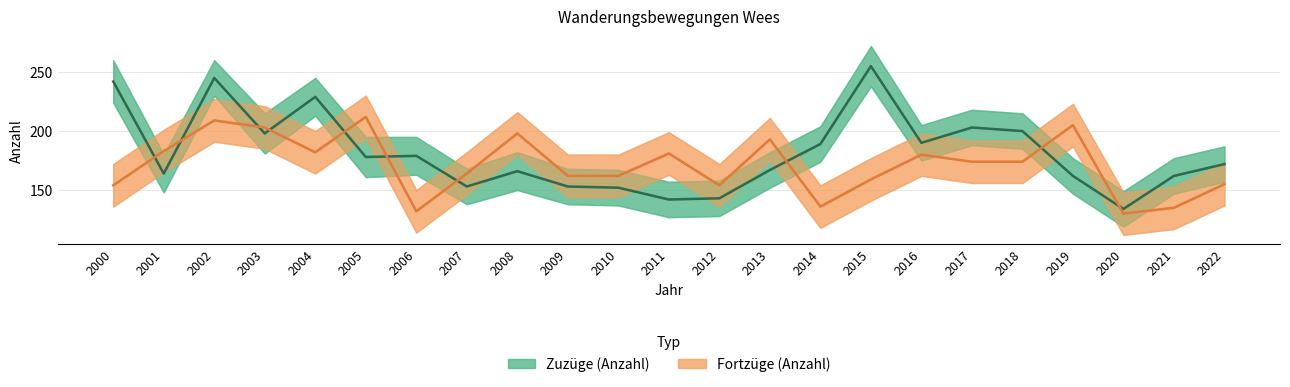

Where do Fortzüge (Anzahl) and Zuzüge (Anzahl) first cross each other?

2000 and 2001